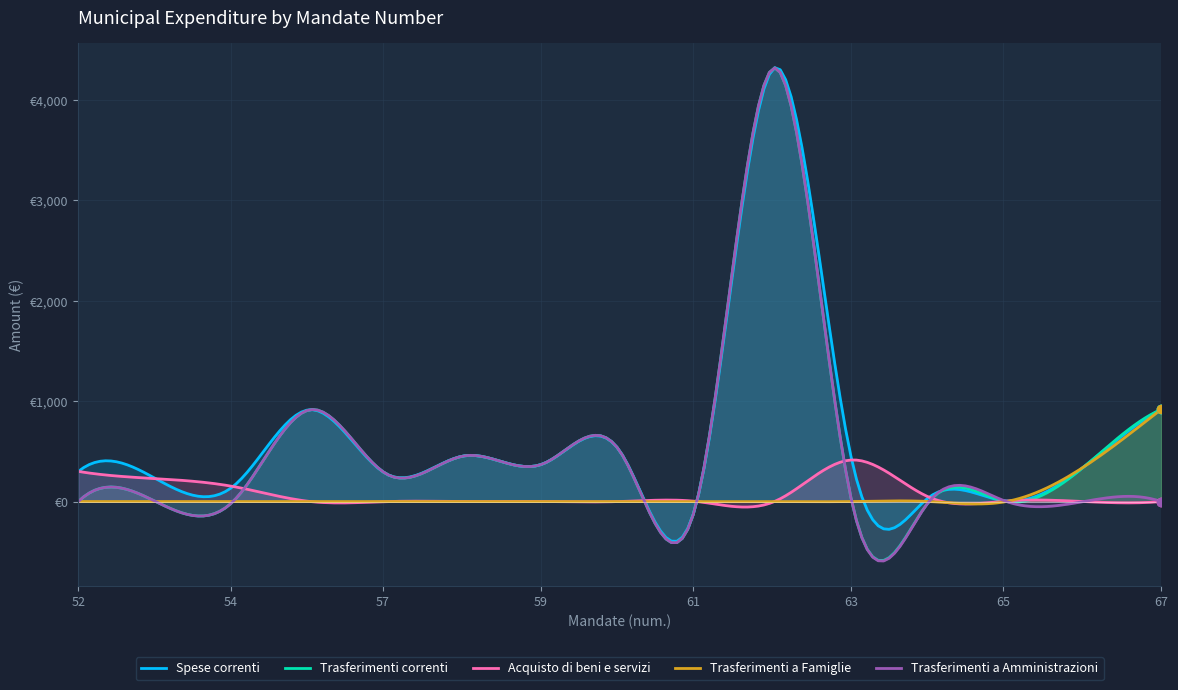

Reading left to right, list all the values displayed in this chart.

Spese correnti: 52=300	53=228	54=150	56=915	57=268	58=456	59=373	60=504	61=9	62=4320	63=414	64=43	65=5	66=345	67=917
Trasferimenti correnti: 52=0	53=0	54=0	56=915	57=268	58=456	59=373	60=504	61=9	62=4320	63=0	64=0	65=0	66=345	67=917
Acquisto di beni e servizi: 52=300	53=228	54=150	56=0	57=0	58=0	59=0	60=0	61=0	62=0	63=414	64=43	65=5	66=0	67=0
Trasferimenti a Famiglie: 52=0	53=0	54=0	56=0	57=0	58=0	59=0	60=0	61=0	62=0	63=0	64=0	65=0	66=345	67=917
Trasferimenti a Amministrazioni: 52=0	53=0	54=0	56=915	57=268	58=456	59=373	60=504	61=9	62=4320	63=0	64=0	65=0	66=0	67=0